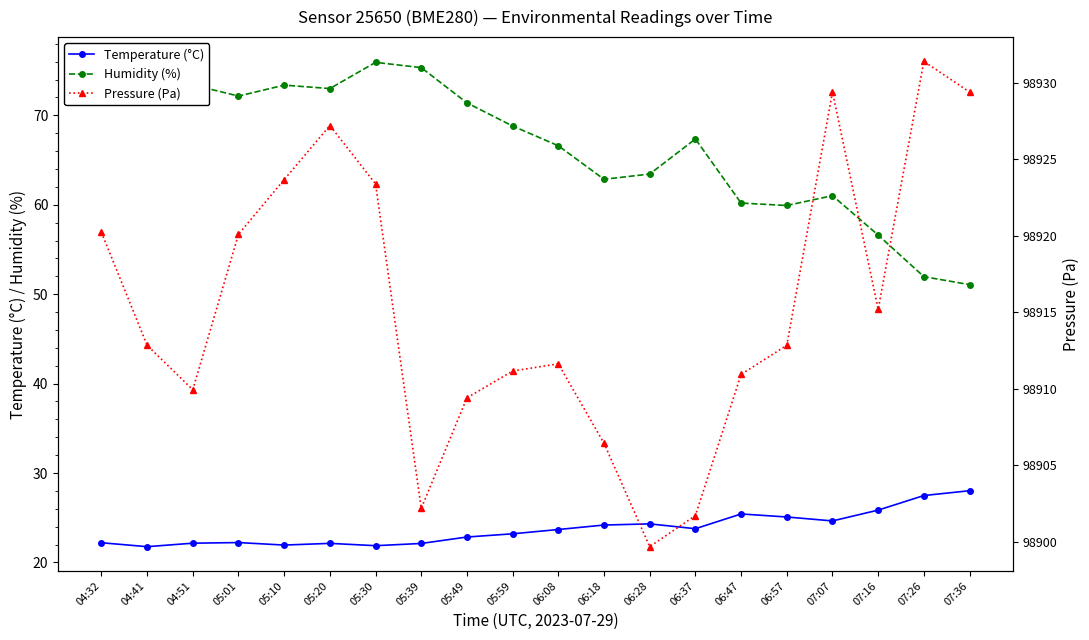

What is the total value across all series at 05:59?

99003.2